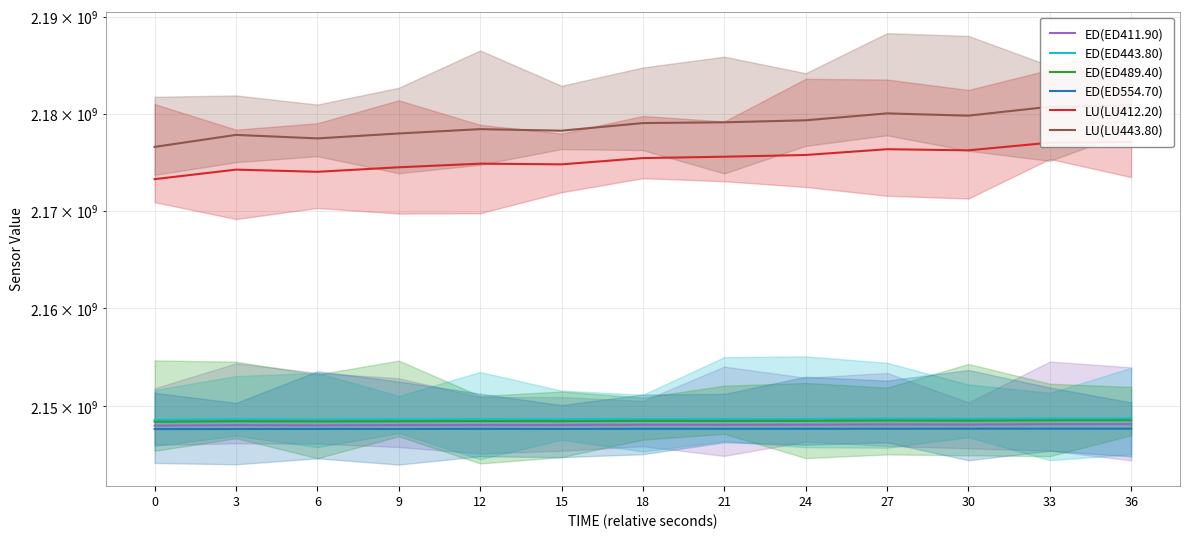

How many data points in ED(ED411.90) are above 2148126080?

6